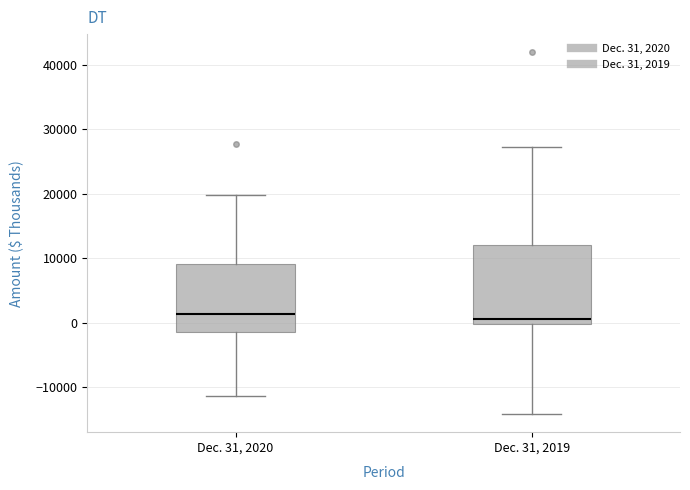

Which box is the tallest, from its lower edge to its upper edge?

Dec. 31, 2019